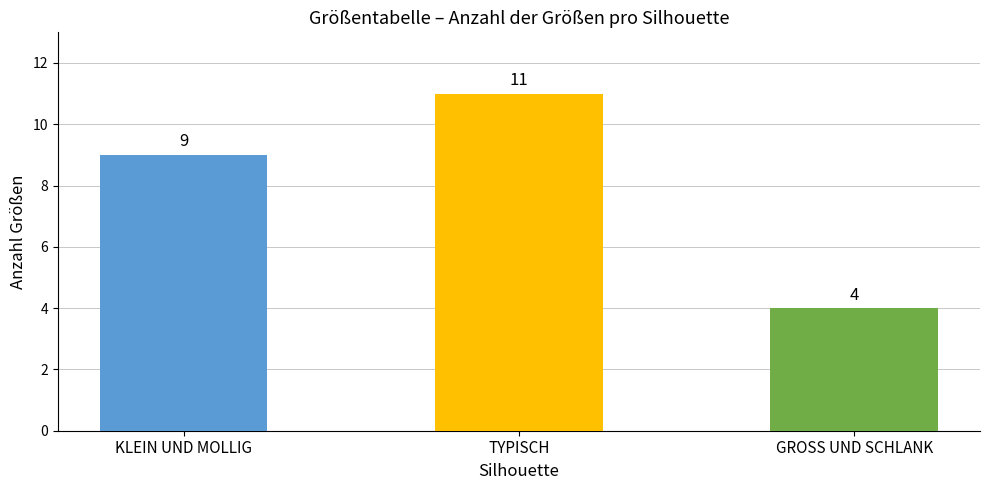

What is the difference between the maximum and minimum values?

7